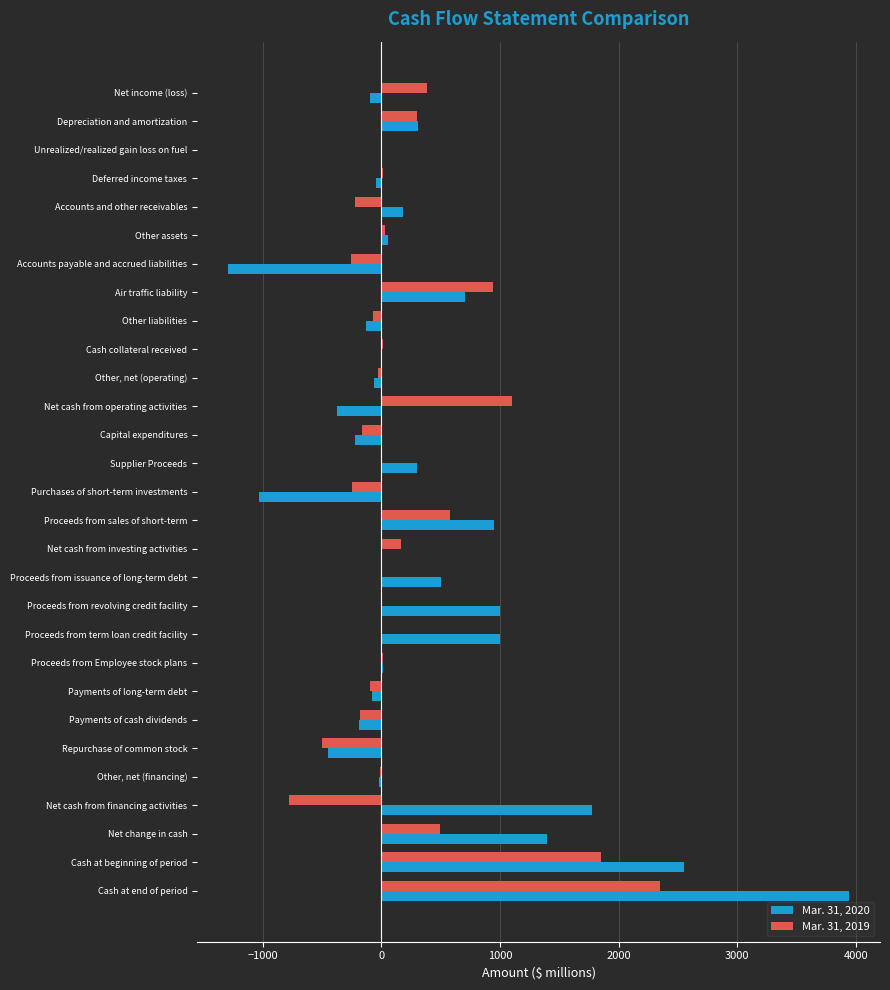

What is the greatest value displayed?

3940